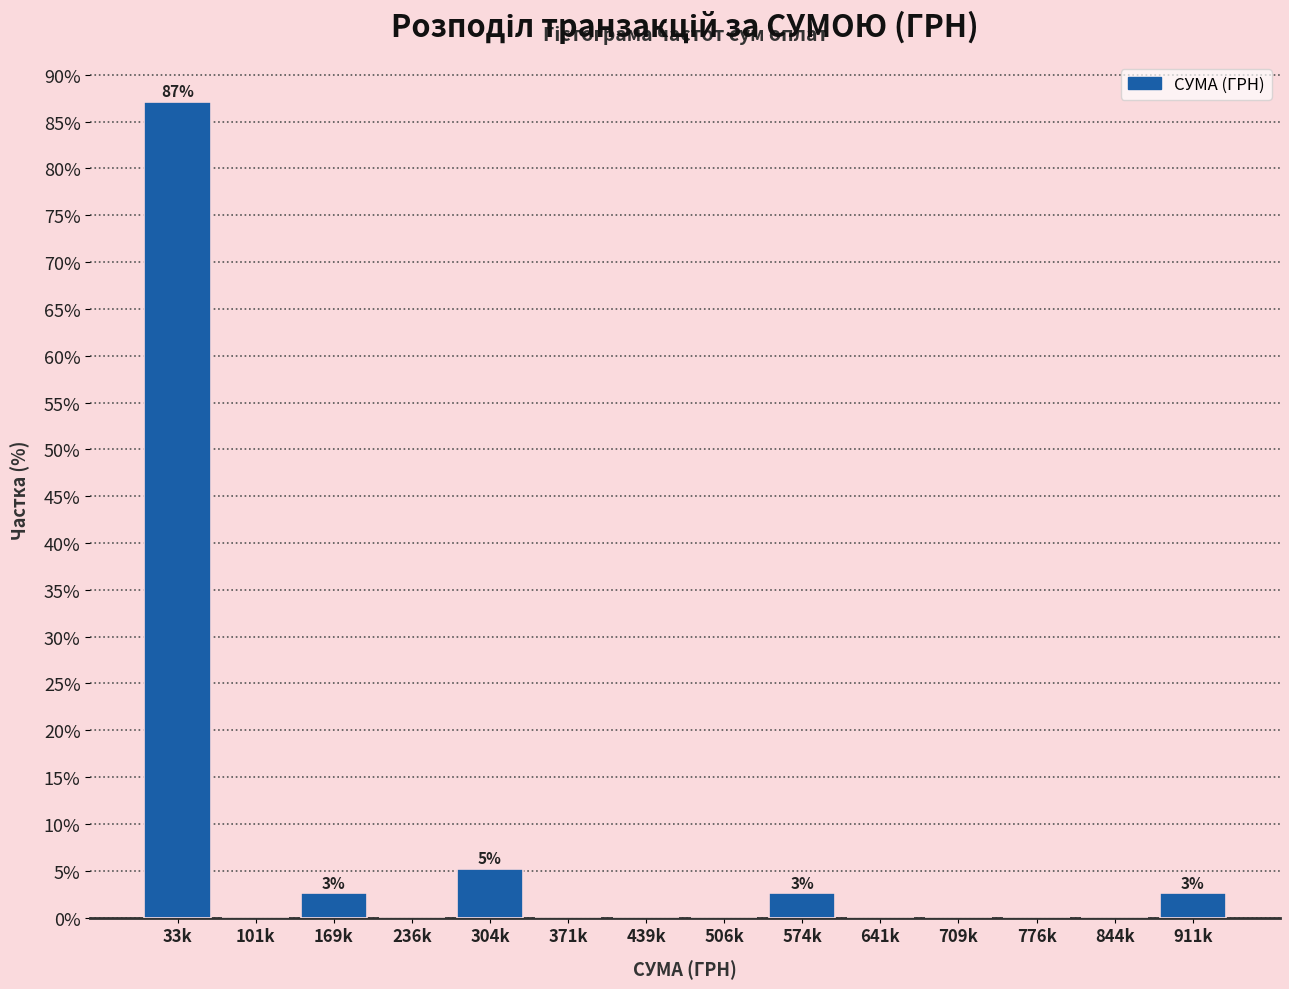

Reading left to right, what are all the values shown in this chart?

33k=87.1	101k=0.0	169k=2.6	236k=0.0	304k=5.2	371k=0.0	439k=0.0	506k=0.0	574k=2.6	641k=0.0	709k=0.0	776k=0.0	844k=0.0	911k=2.6